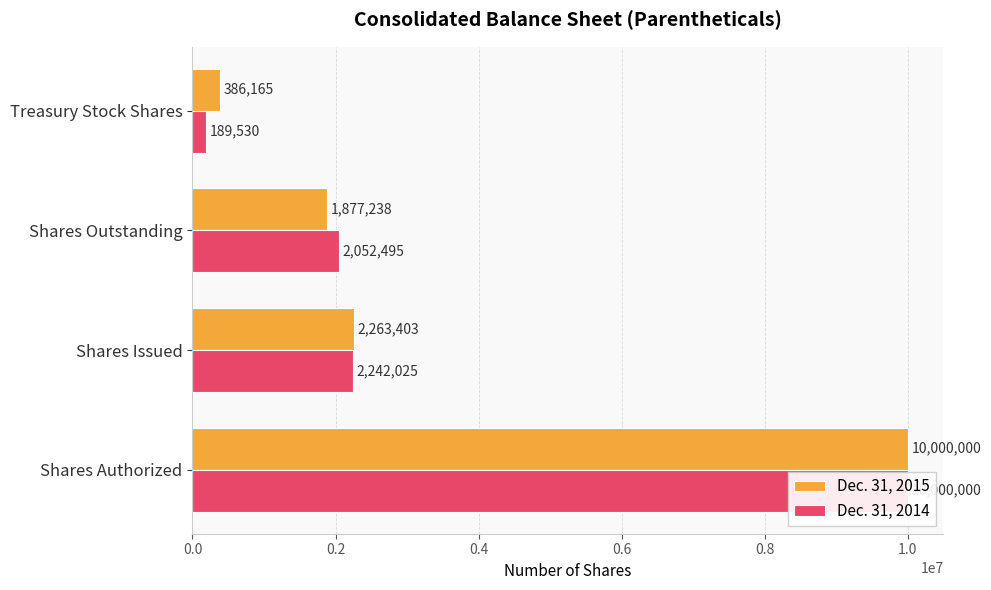

Reading left to right, what are all the values shown in this chart?

Dec. 31, 2015: 10000000	2263403	1877238	386165
Dec. 31, 2014: 10000000	2242025	2052495	189530